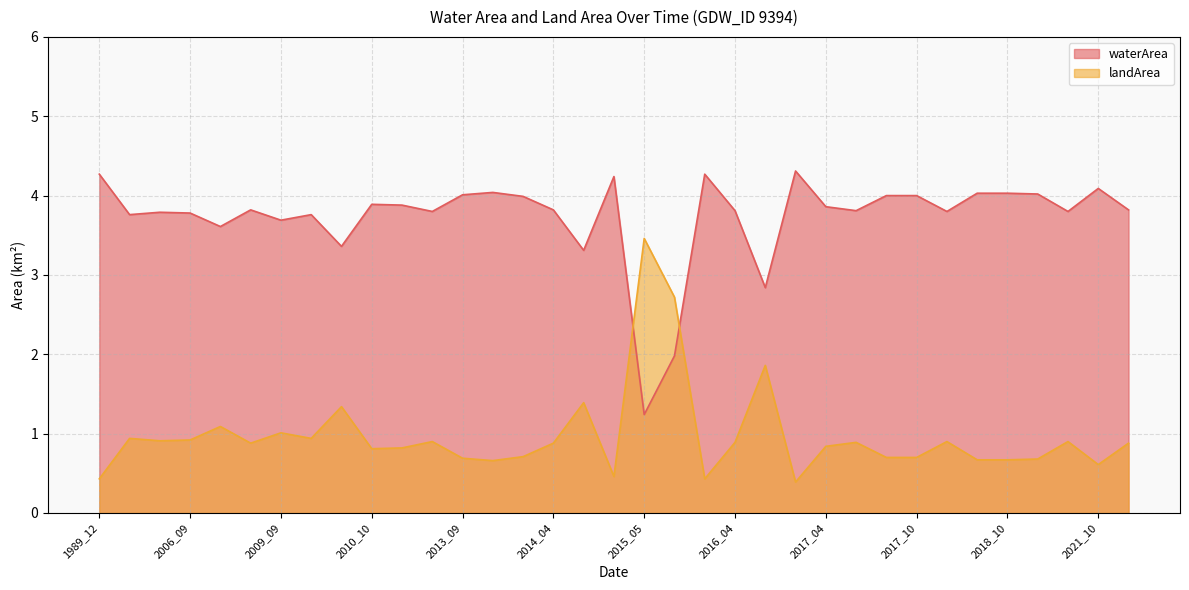

Read the landArea value at 2019_06.

0.7